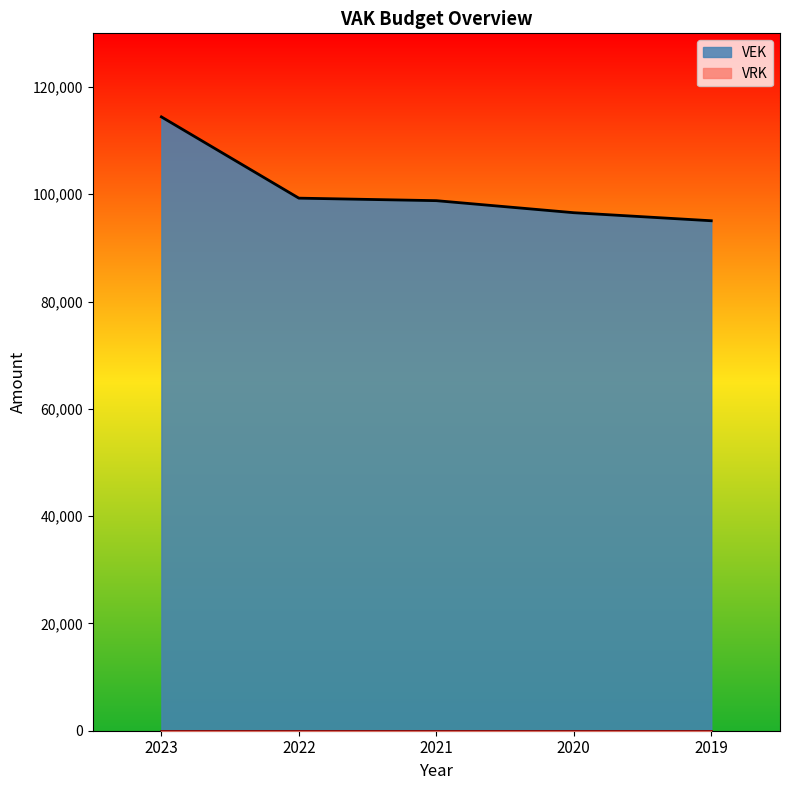

What is the greatest value displayed?

114426